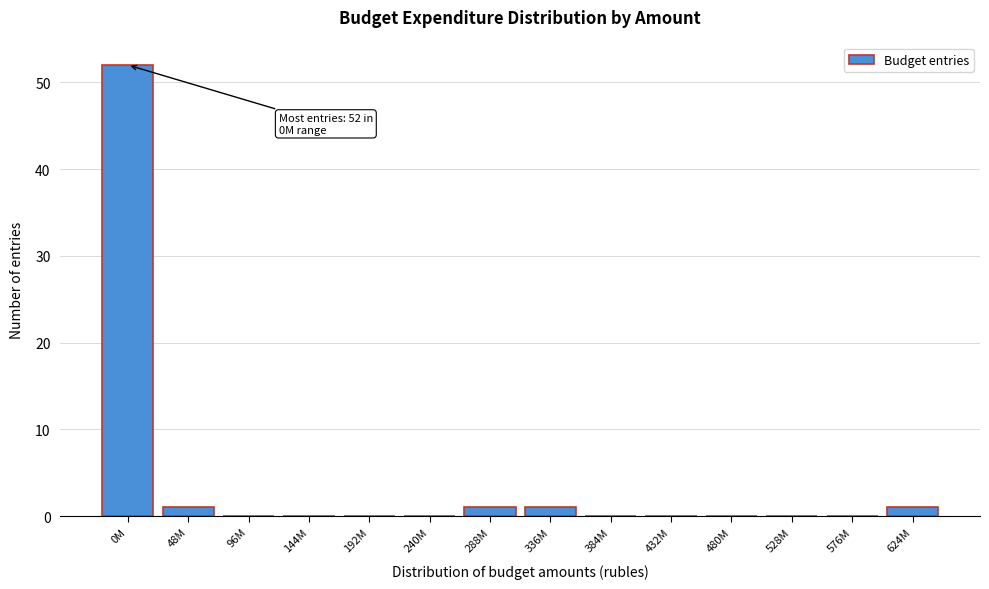

Reading right to left, what are all the values shown in this chart?

624M=1	576M=0	528M=0	480M=0	432M=0	384M=0	336M=1	288M=1	240M=0	192M=0	144M=0	96M=0	48M=1	0M=52